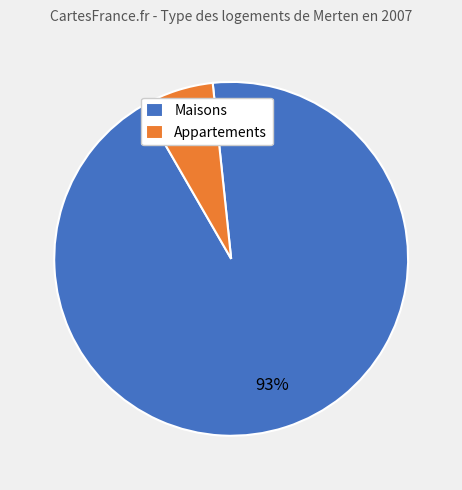

What is the largest slice in the pie chart?

Maisons